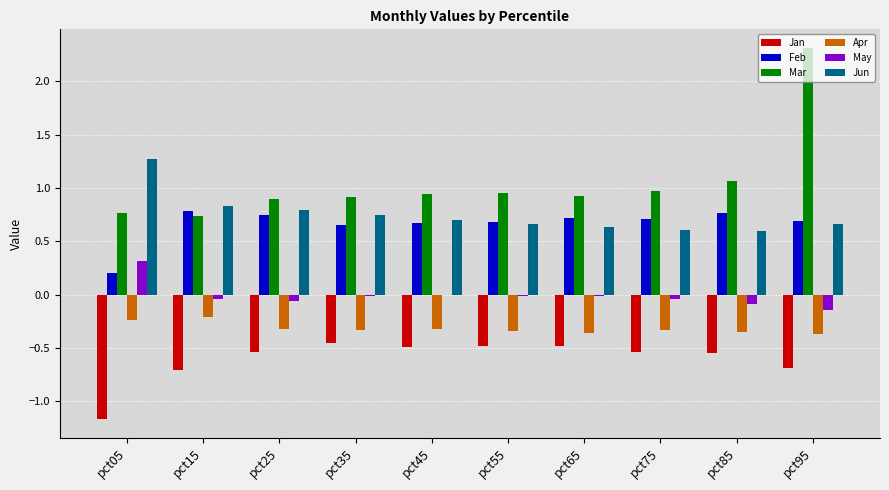

What is the total value across all series at pct05?

1.2